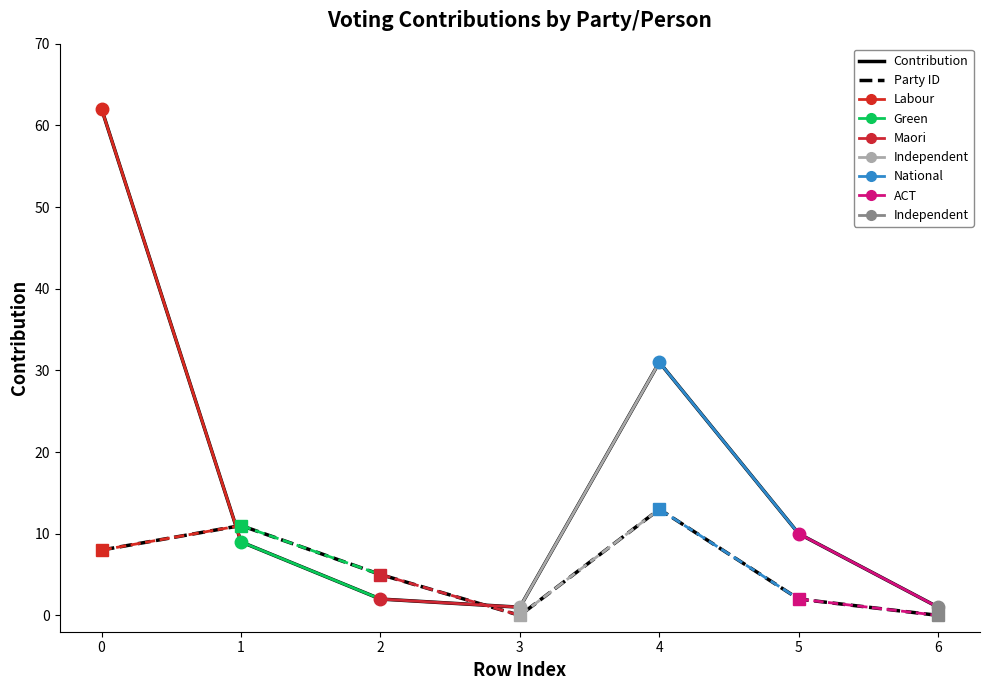

What is the difference between the highest and lowest values at 4?

18